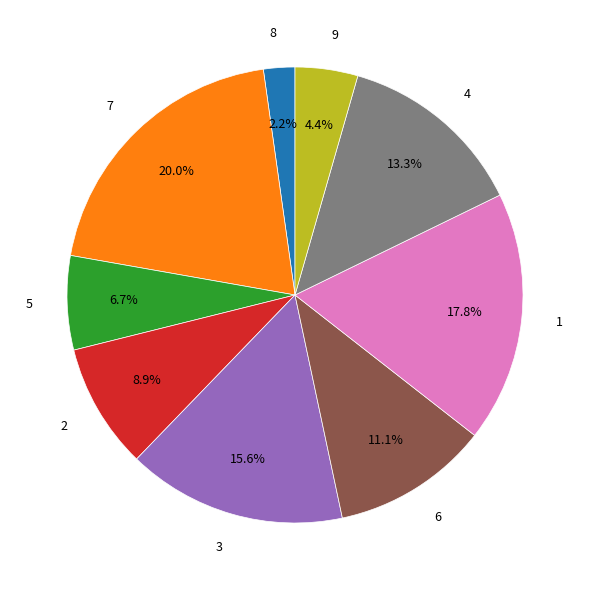

To the nearest percent, what portion does 3 represent?

16%